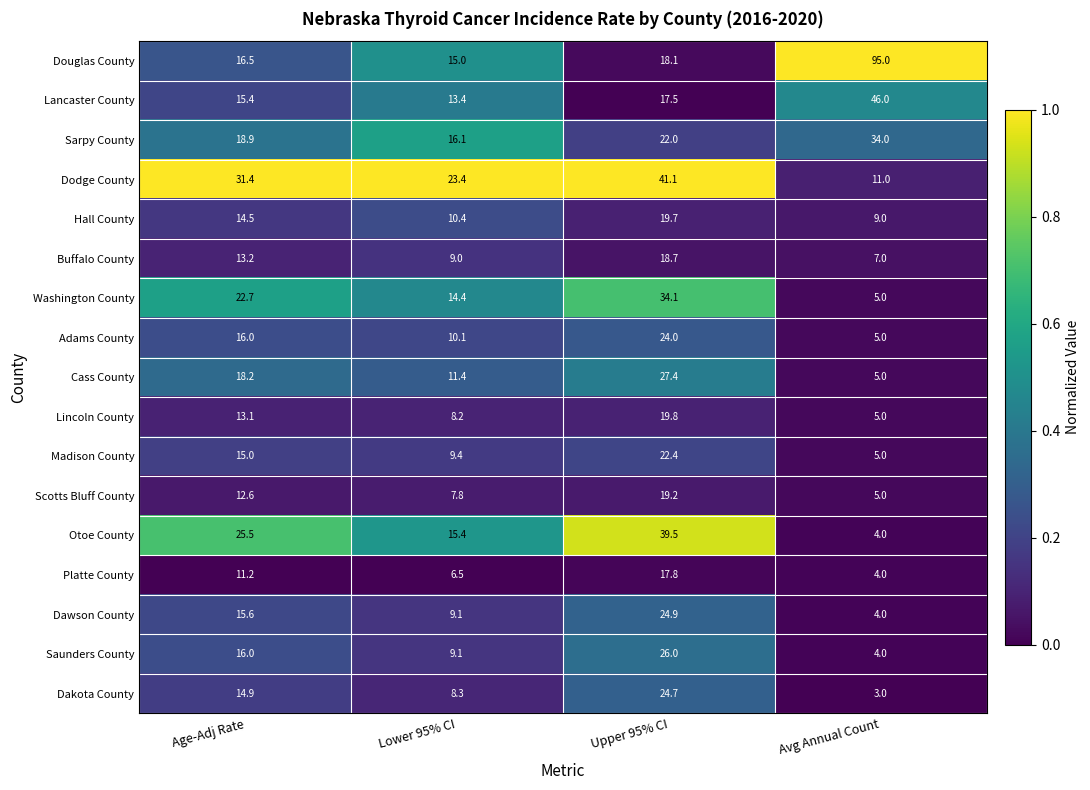

Rank the series by their maximum value, from lowest to highest.

Platte County, Buffalo County, Scotts Bluff County, Hall County, Lincoln County, Madison County, Adams County, Dakota County, Dawson County, Saunders County, Cass County, Sarpy County, Washington County, Otoe County, Dodge County, Lancaster County, Douglas County